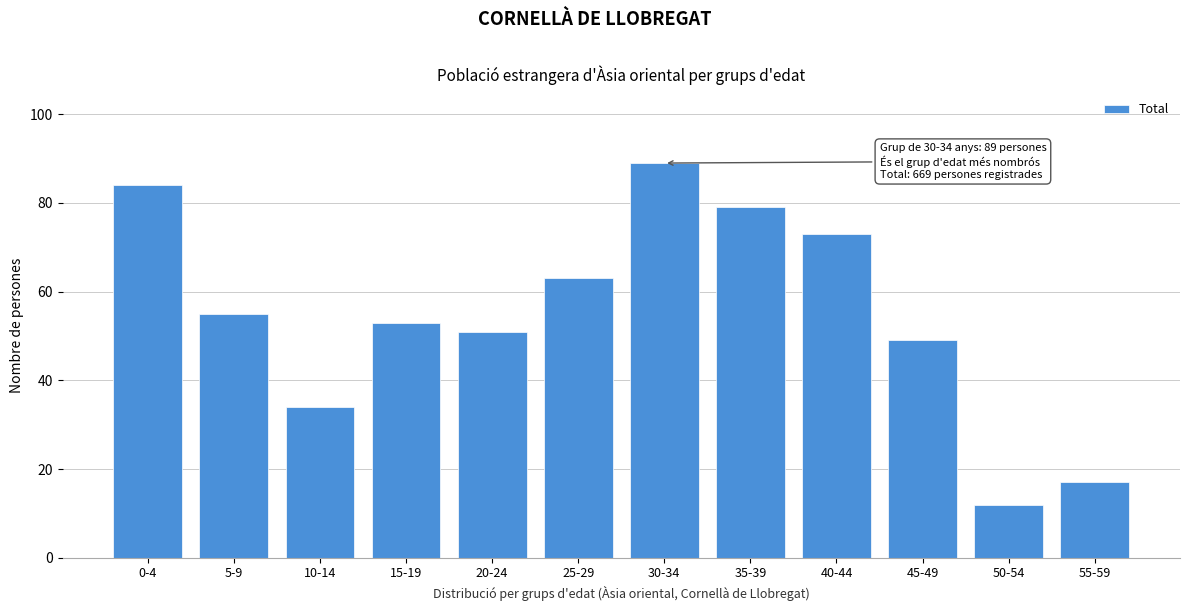

Reading left to right, transcribe all the data shown in this chart.

0-4=84	5-9=55	10-14=34	15-19=53	20-24=51	25-29=63	30-34=89	35-39=79	40-44=73	45-49=49	50-54=12	55-59=17